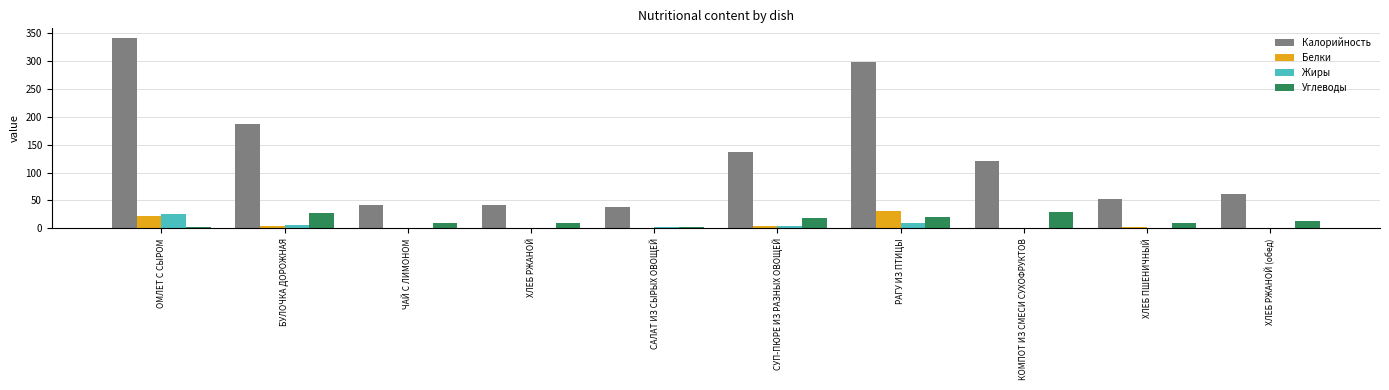

How many groups of bars are there?

10